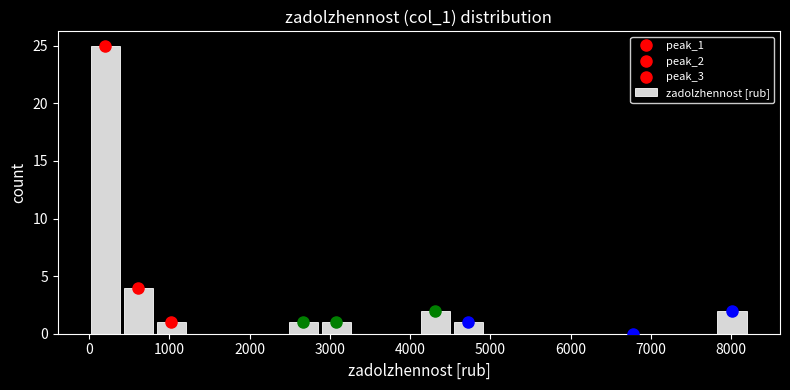

What is the height of the bar covering 0 to 400 on the x-axis? Neither the bar edges nor the heights are printed on the chart, so give them approximately, as read against the axes.

25